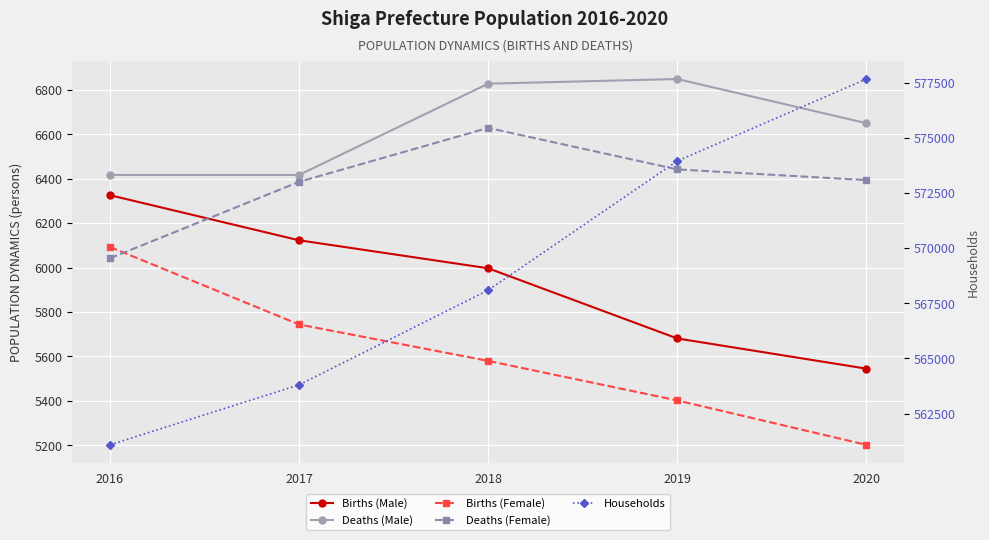

Reading left to right, extract all data points from this chart.

Births (Male): 6326	6123	5997	5681	5545
Deaths (Male): 6417	6417	6828	6849	6650
Births (Female): 6093	5744	5580	5402	5202
Deaths (Female): 6042	6386	6629	6442	6394
Households: 561085	563804	568091	573946	577662